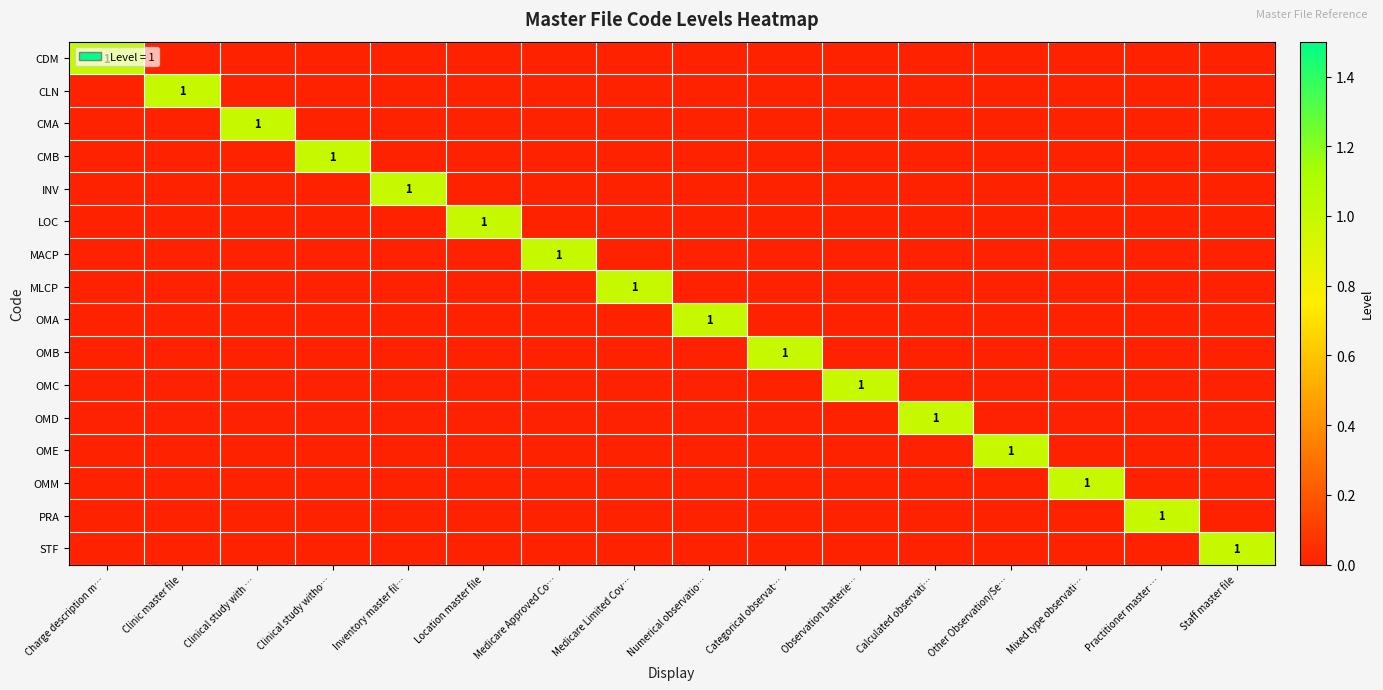

Is the value of CDM at Staff master file greater than the value of CLN at Medicare Limited Cov…?

No